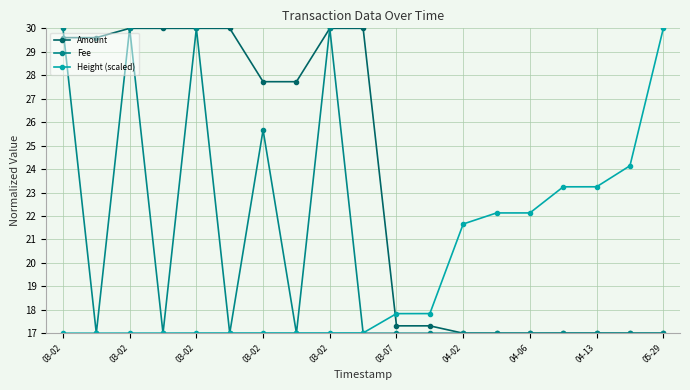

What is the sum of all Height (scaled) values?

372.3